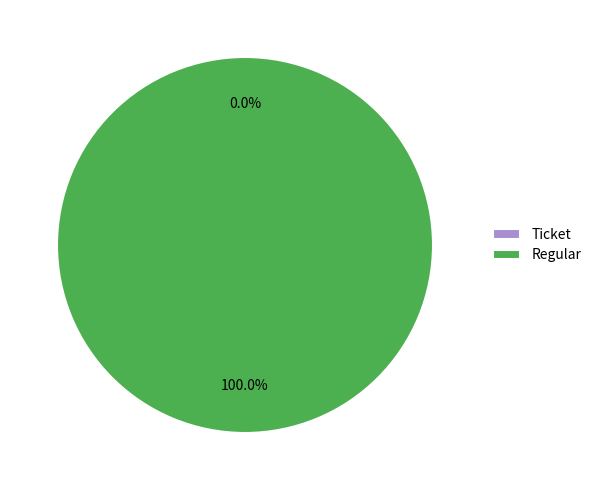

To the nearest percent, what is the combined percentage of Regular and Ticket?

100%